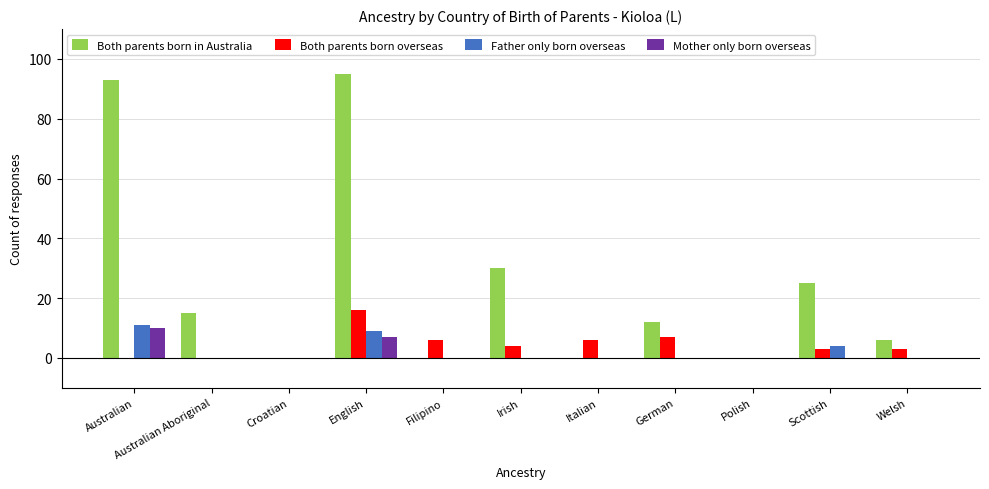

The Both parents born overseas series shows 3 at Scottish. True or false?

True